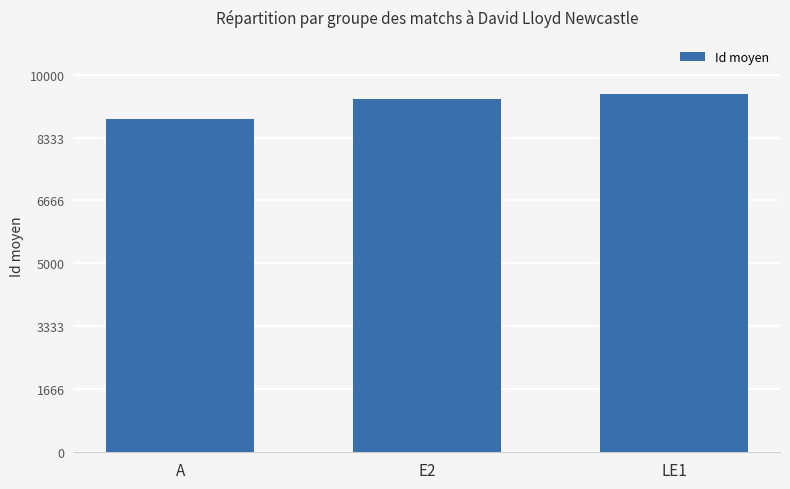

What is the sum of the values at E2 and LE1?

18849